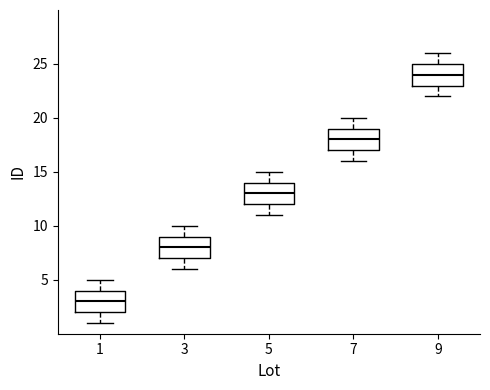

Where is the lower edge of the box at x = 3 on the y-axis? The values are not printed on the chart, so give them approximately, as read against the axis.

7